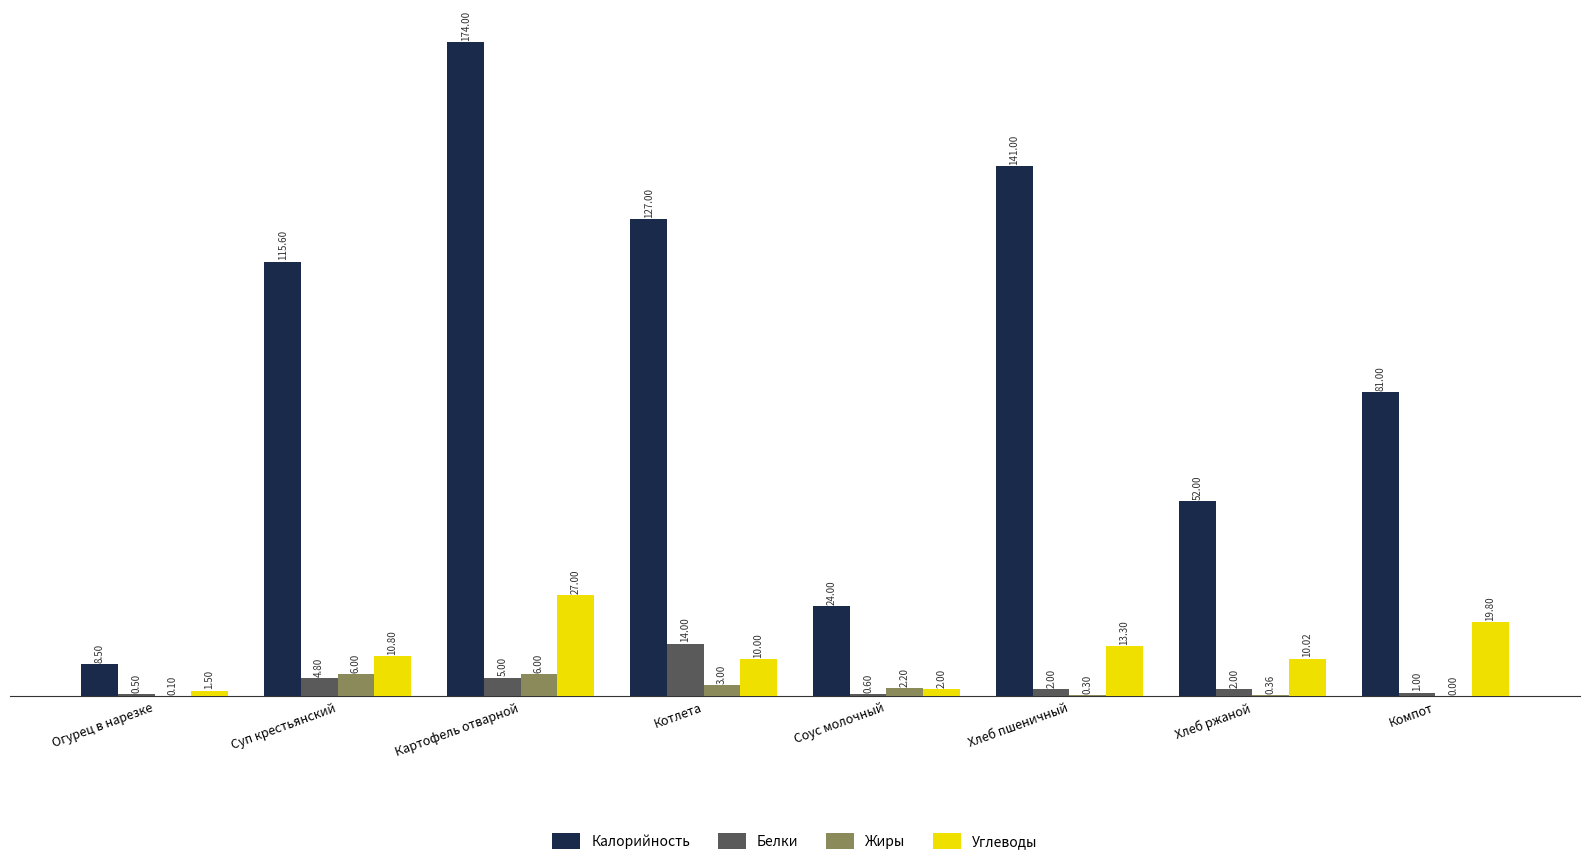

Which category has the highest value across all series?

Картофель отварной